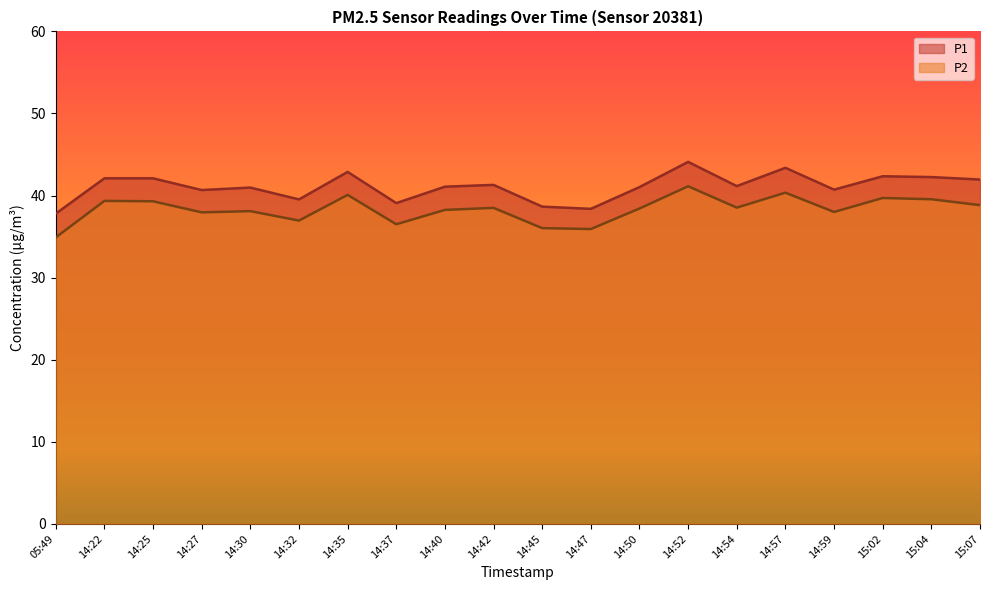

Reading left to right, what are all the values shown in this chart?

P1: 05:49=37.8	14:22=42.1	14:25=42.1	14:27=40.7	14:30=41.0	14:32=39.5	14:35=42.9	14:37=39.1	14:40=41.1	14:42=41.3	14:45=38.6	14:47=38.4	14:50=41.0	14:52=44.1	14:54=41.1	14:57=43.4	14:59=40.7	15:02=42.4	15:04=42.2	15:07=42.0
P2: 05:49=34.9	14:22=39.4	14:25=39.3	14:27=38.0	14:30=38.1	14:32=37.0	14:35=40.1	14:37=36.5	14:40=38.2	14:42=38.5	14:45=36.0	14:47=35.9	14:50=38.4	14:52=41.1	14:54=38.5	14:57=40.4	14:59=38.0	15:02=39.7	15:04=39.5	15:07=38.8